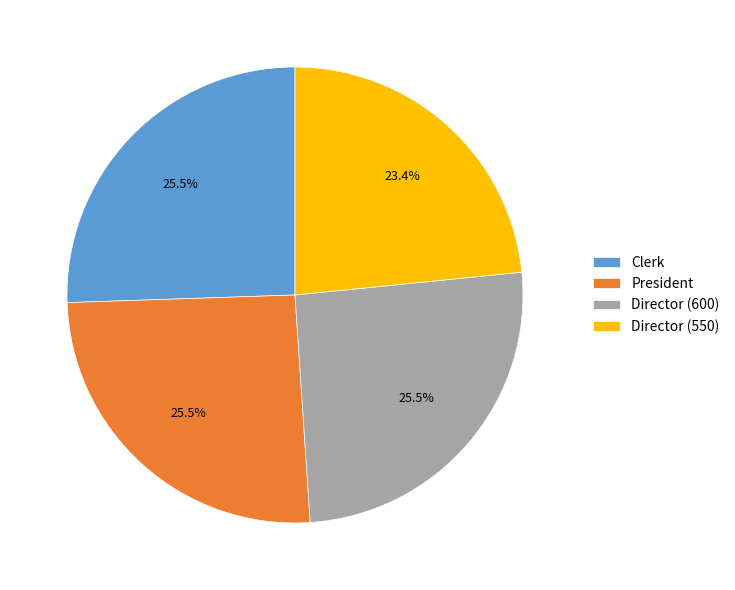

What is the smallest slice in the pie chart?

Director (550)